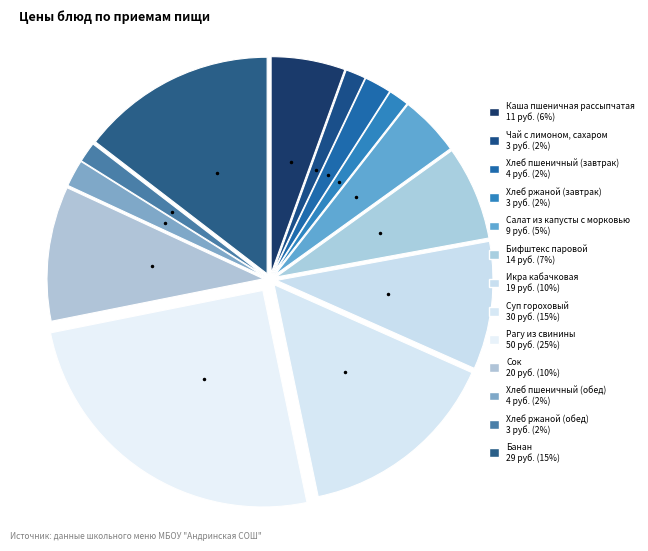

True or false: Чай с лимоном, сахаром accounts for 15% of the total.

False